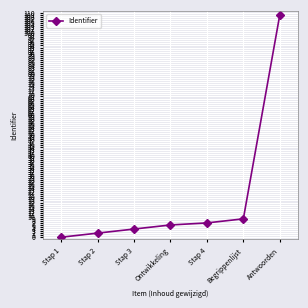

What is the change in value from Stap 2 to Begrippenlijst?

+7